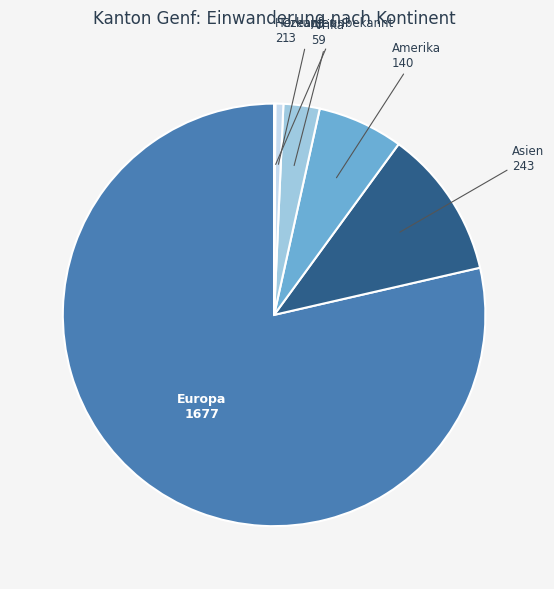

What is the largest slice in the pie chart?

Europa